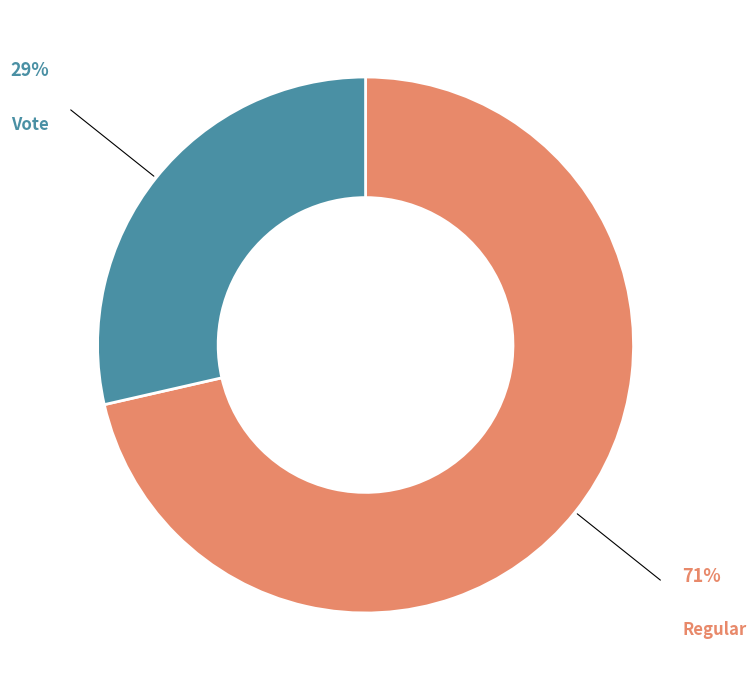

Is there a majority slice in this chart?

Yes